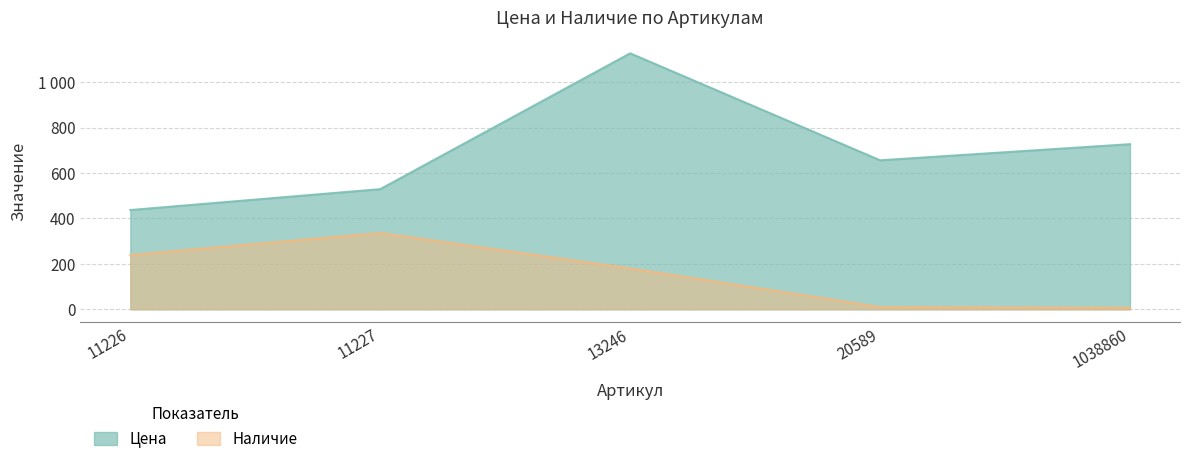

The value of Цена at 11226 is 114. True or false?

False